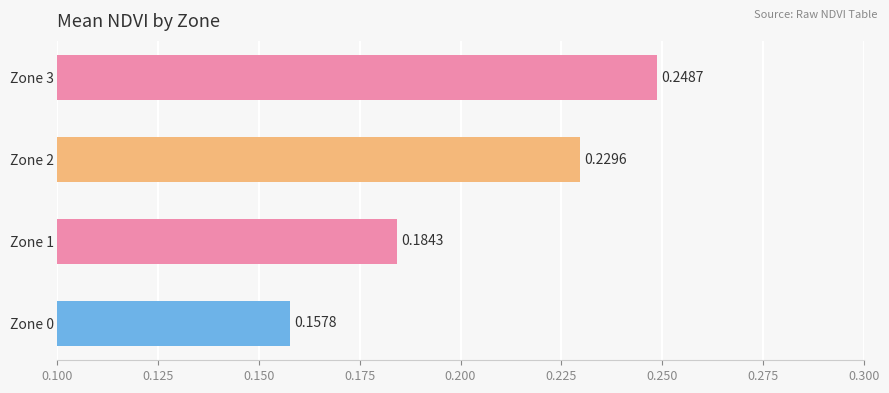

How many values are between 0 and 1?

4